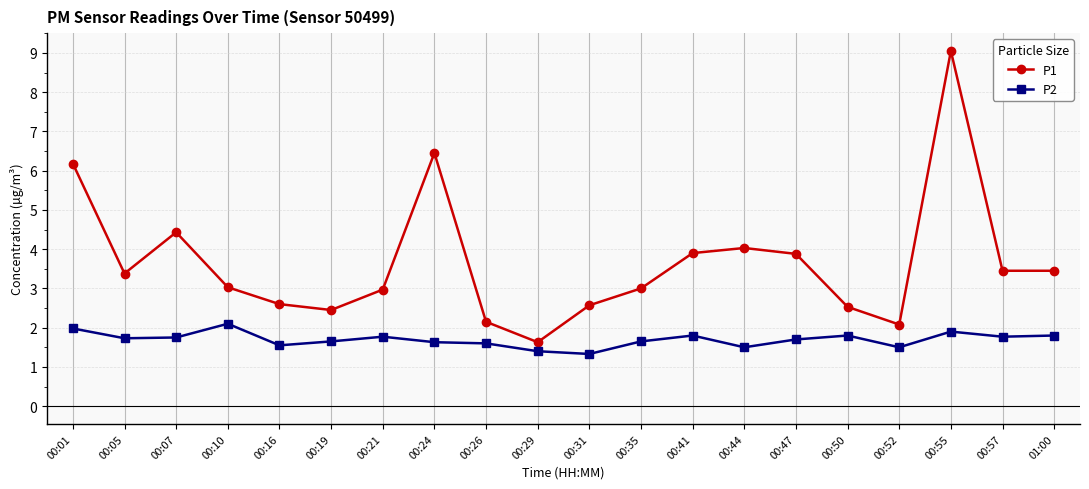

True or false: P1 has more than 0 points higher than both neighbors.

True